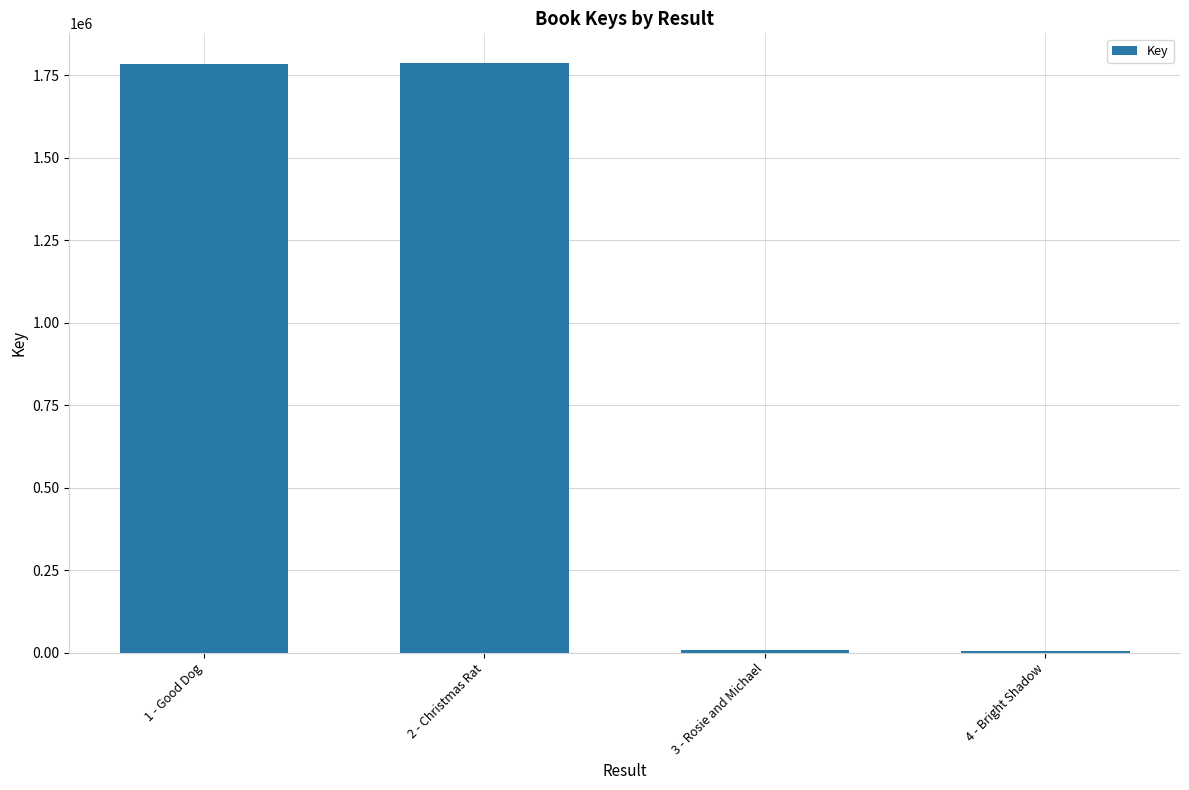

What is the change in value from 3 - Rosie and Michael to 4 - Bright Shadow?

-1068